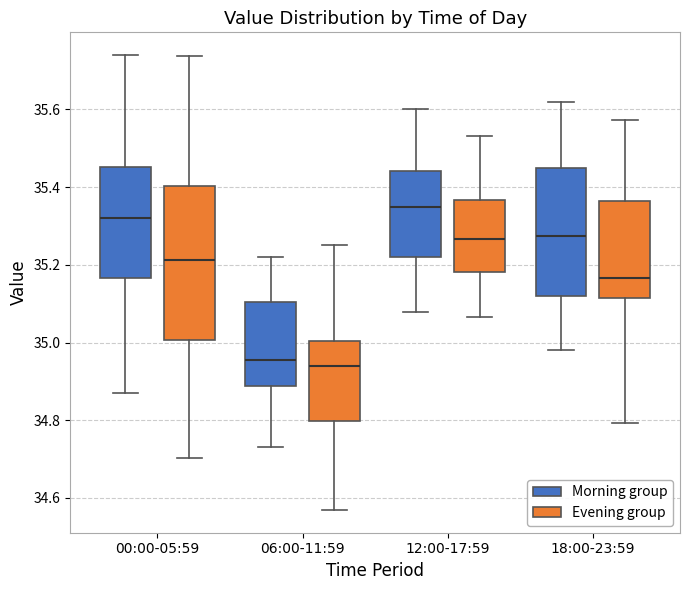

Which box's median line is the highest?

12:00-17:59 (Morning group)